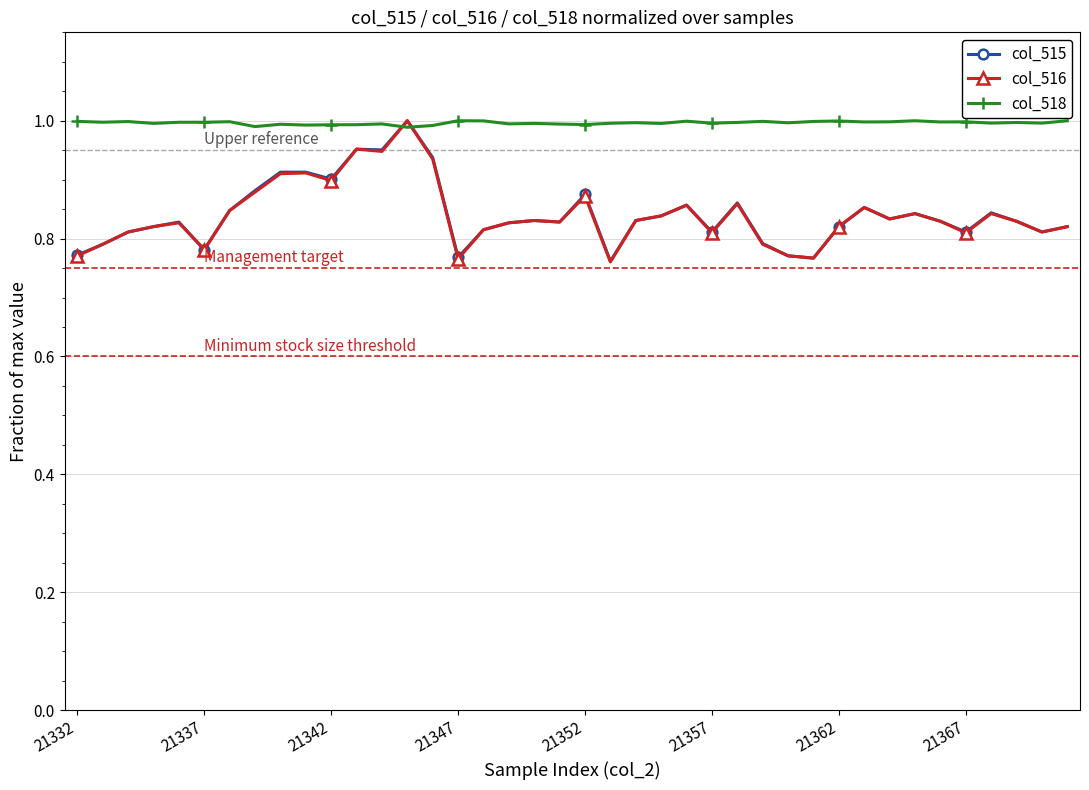

At how many categories does at least one series exceed 0?

40